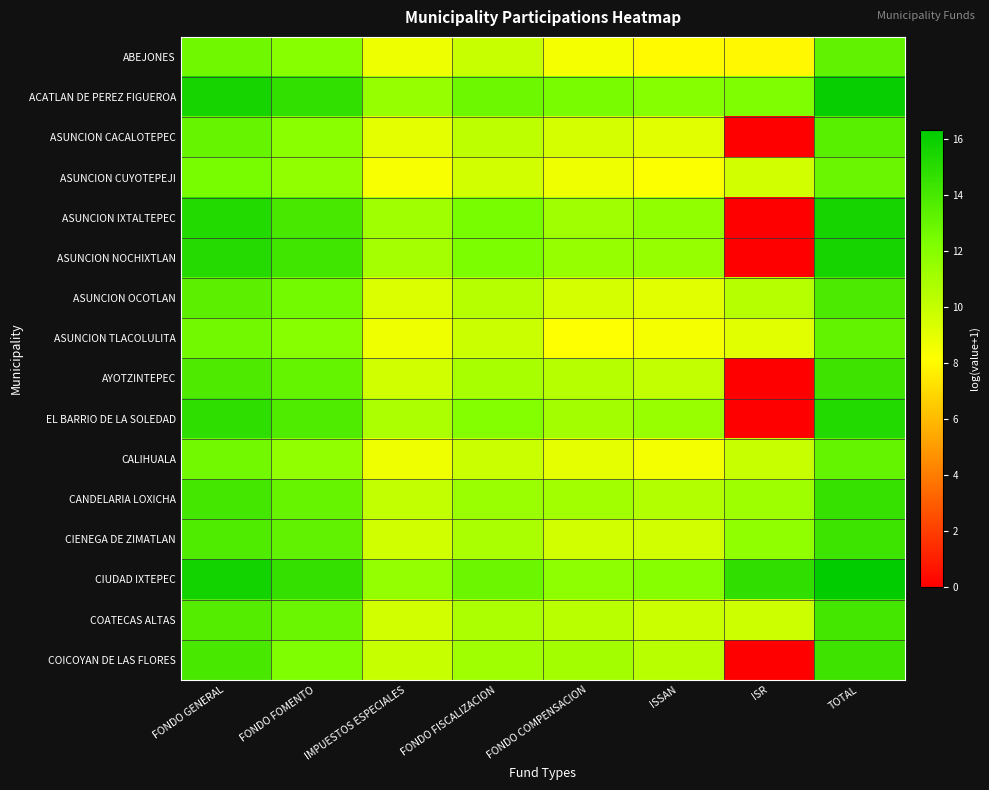

At which category is the sum across all series the highest?

TOTAL